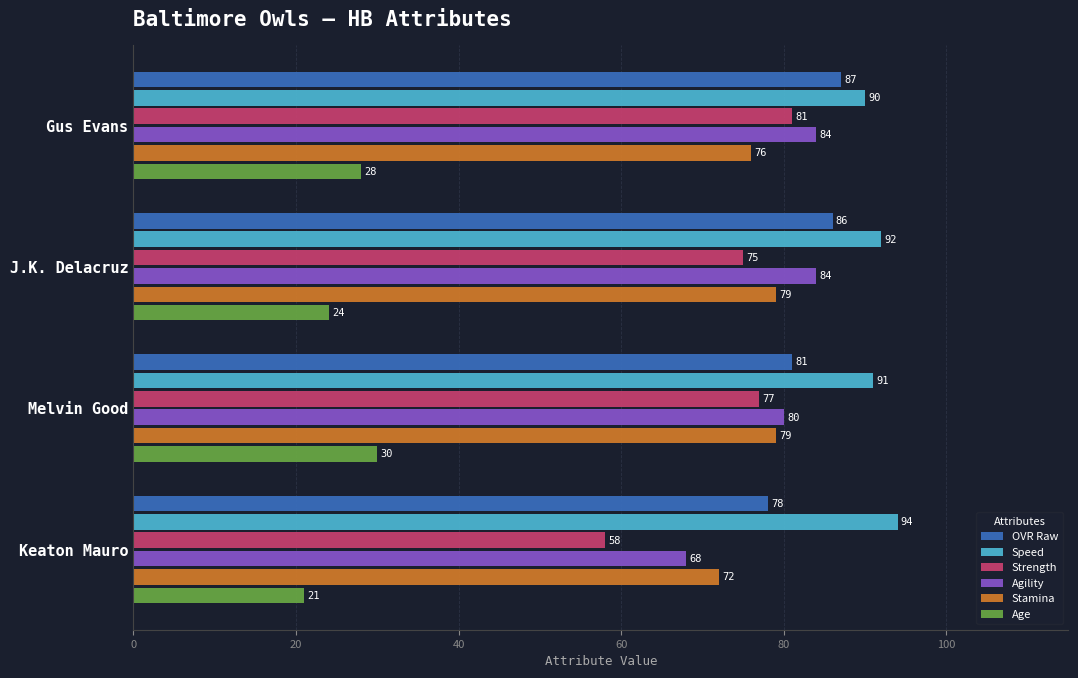

Is it true that Stamina equals 76 at Gus Evans?

True